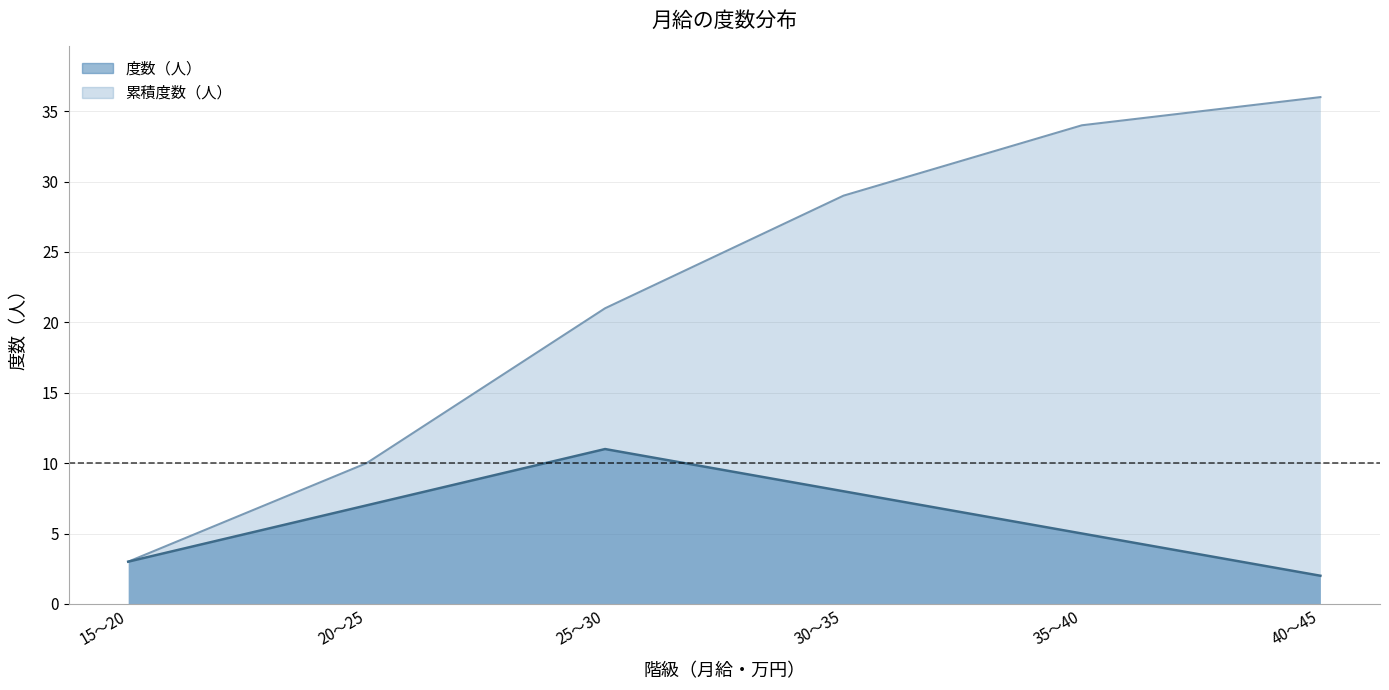

What is the smallest value displayed?

2